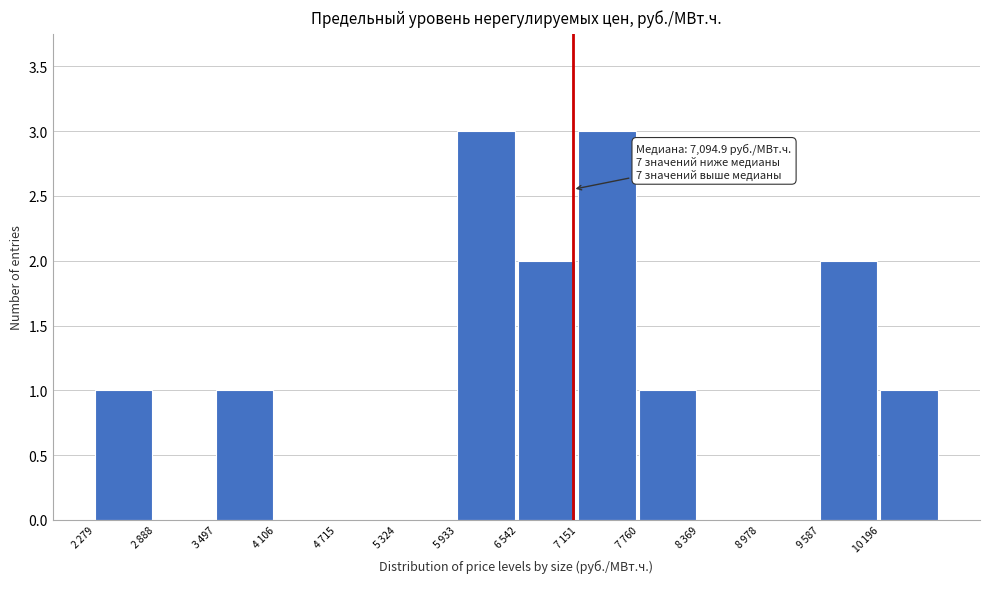

What is the maximum value shown in the chart?

3